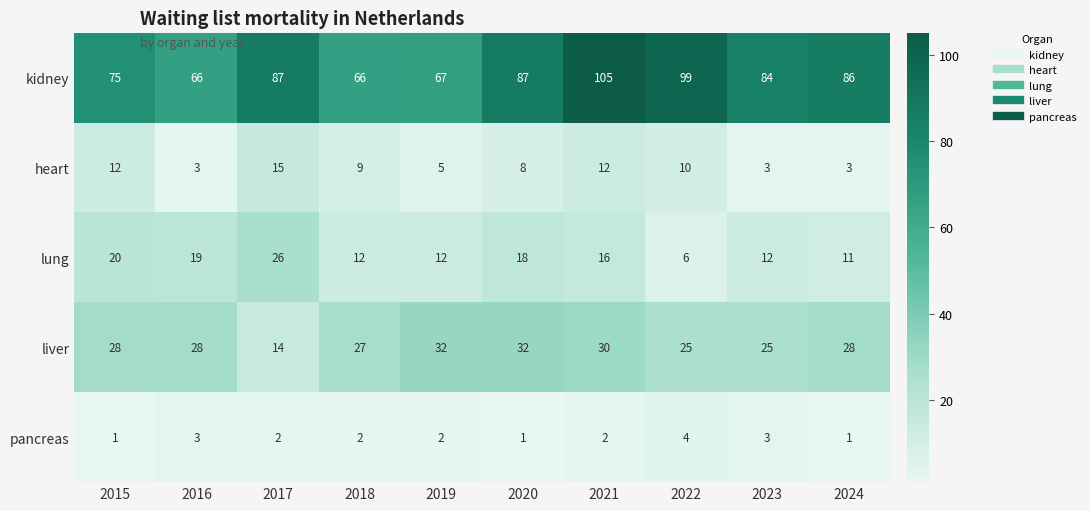

What is the average value of the liver series?

27